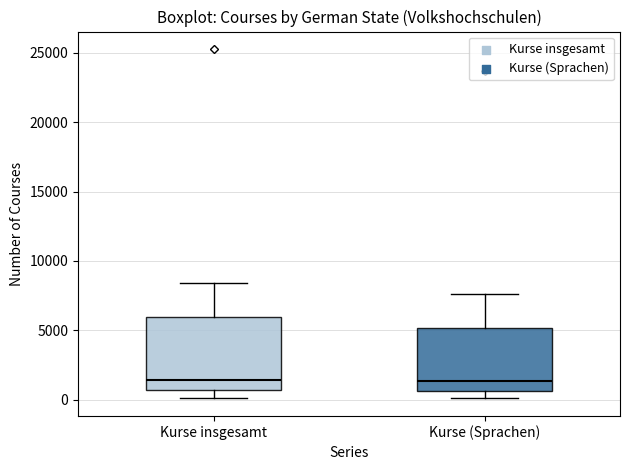

Reading left to right, transcribe this box plot: for each box, give where its median line is, the range the box spans, and where its two whiskers end, as read against the y-axis. The values are not printed on the chart, so give them approximately, as read against the axis.

Kurse insgesamt: median 1500, box 500 to 6000, whiskers 0 to 8500
Kurse (Sprachen): median 1500, box 500 to 5000, whiskers 0 to 7500